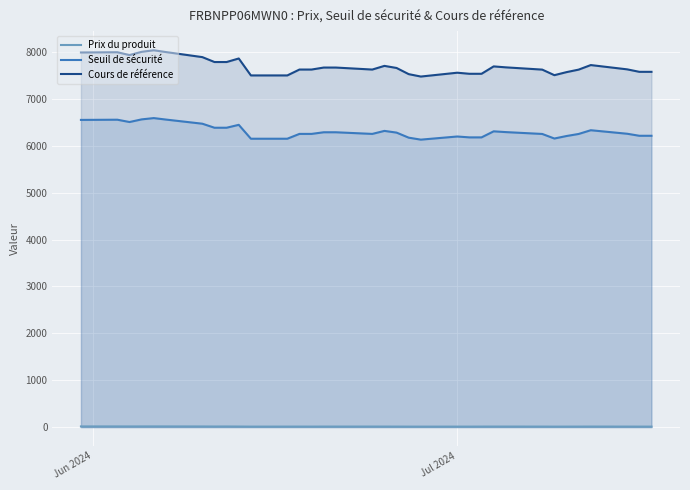

Which series has the largest range (max minus min)?

Cours de référence